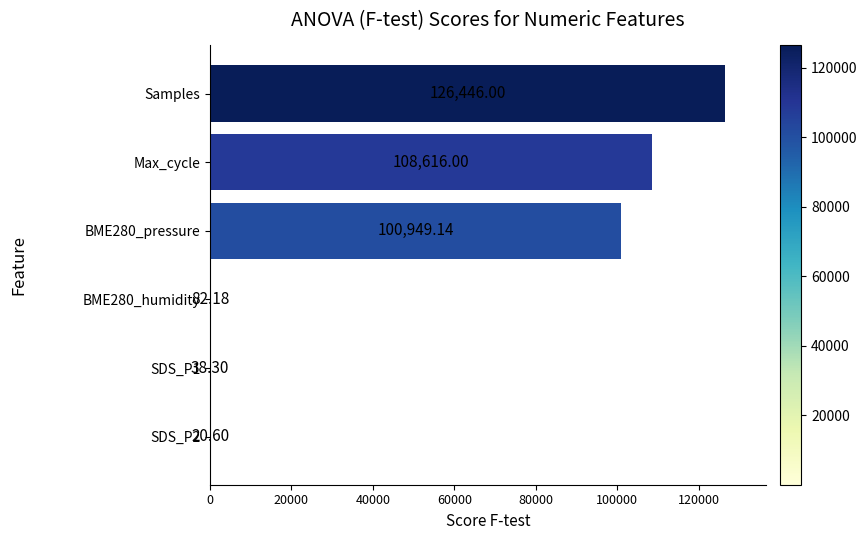

Which label corresponds to the largest value in the chart?

Samples